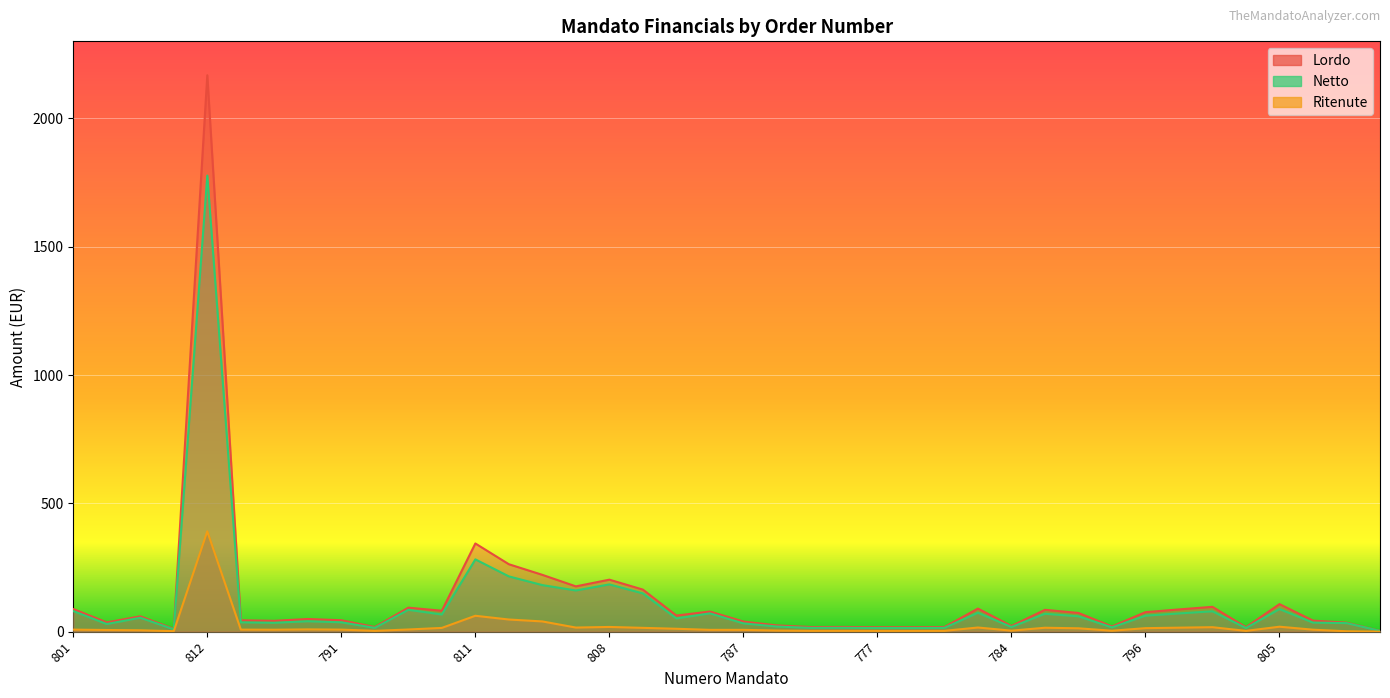

How many interior local peaks does the Ritenute series have?

9